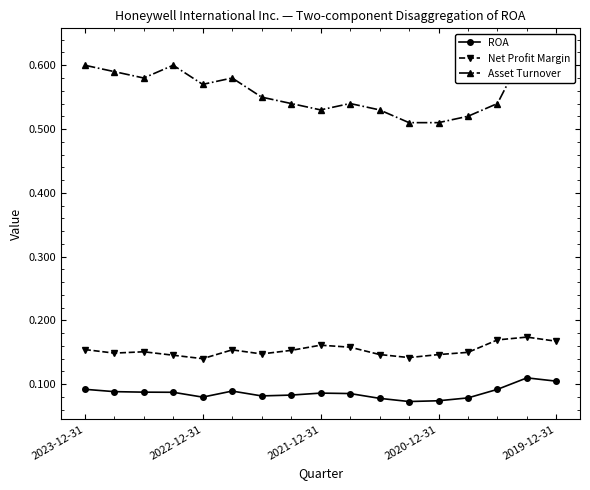

True or false: Net Profit Margin and ROA intersect in this chart.

False